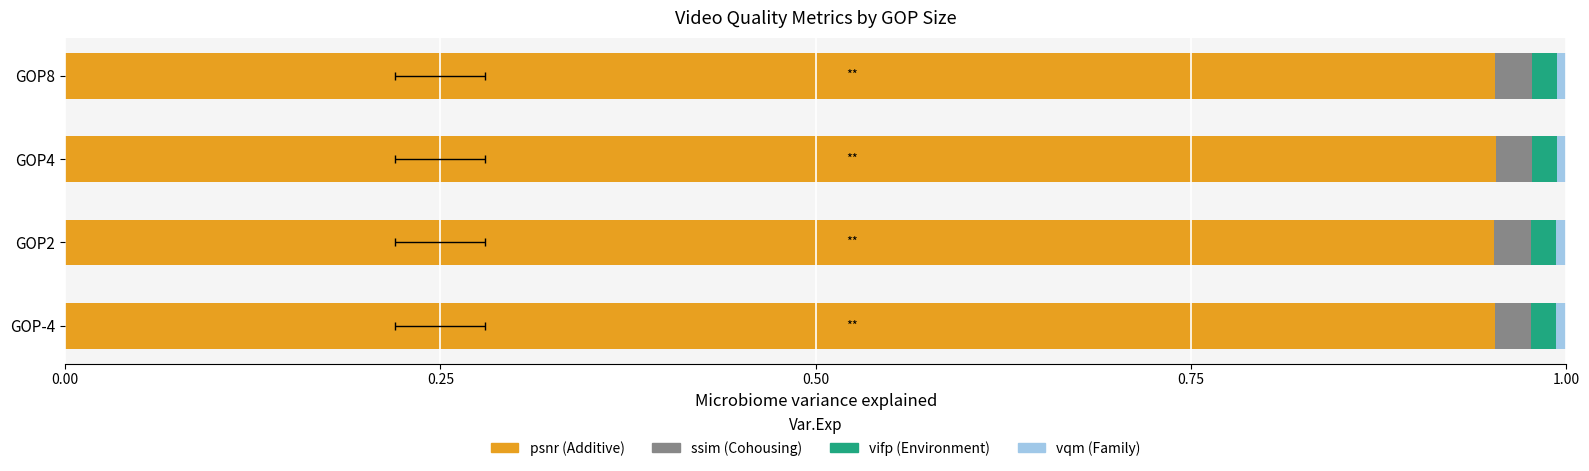

What is the value of the psnr bar at the 1st from the left?

1.0